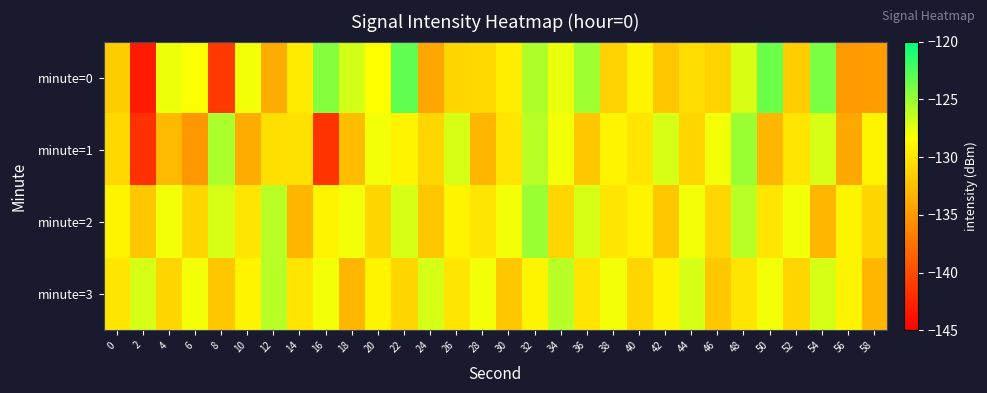

At how many categories does at least one series exceed -141?

30